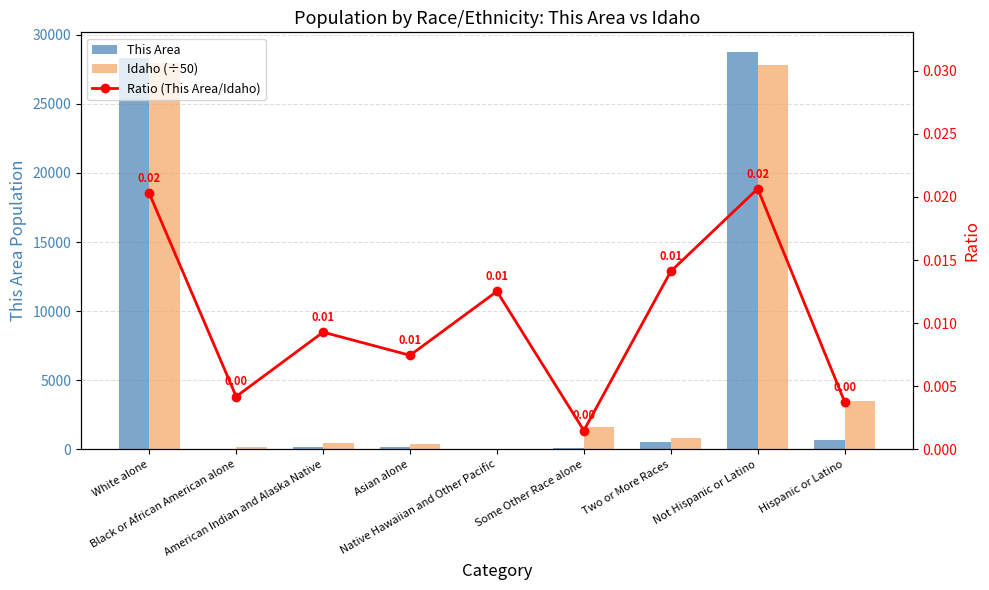

List the labels in order of Idaho (÷50) value, smallest first.

Native Hawaiian and Other Pacific, Black or African American alone, Asian alone, American Indian and Alaska Native, Two or More Races, Some Other Race alone, Hispanic or Latino, Not Hispanic or Latino, White alone